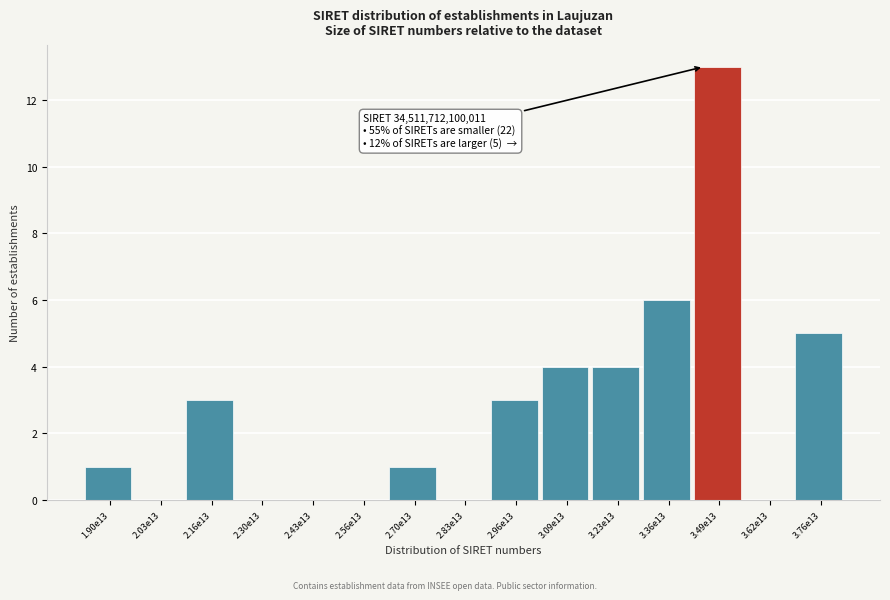

Reading left to right, transcribe all the data shown in this chart.

1.90e13=1	2.03e13=0	2.16e13=3	2.30e13=0	2.43e13=0	2.56e13=0	2.70e13=1	2.83e13=0	2.96e13=3	3.09e13=4	3.23e13=4	3.36e13=6	3.49e13=13	3.62e13=0	3.76e13=5